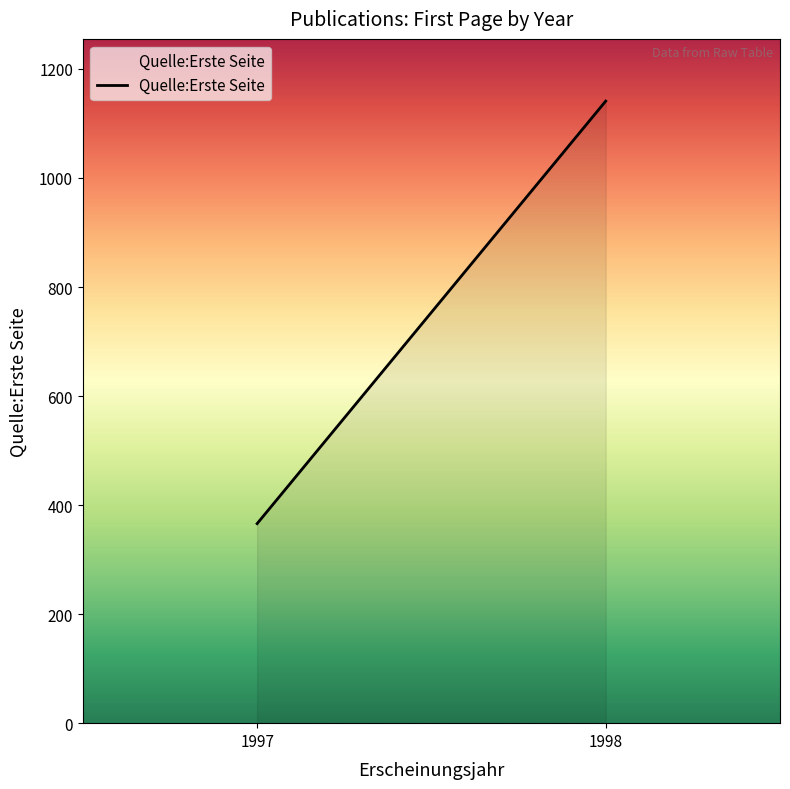

List the labels in order of value, largest first.

1998, 1997